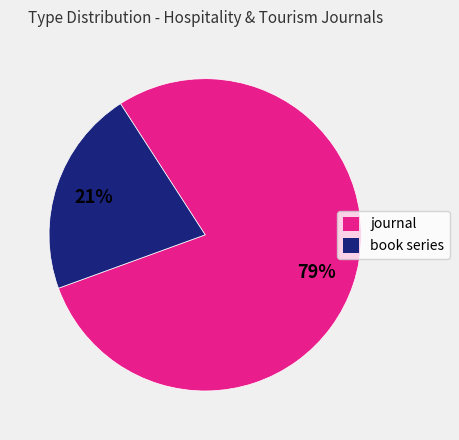

Which category has the smallest portion of the pie?

book series